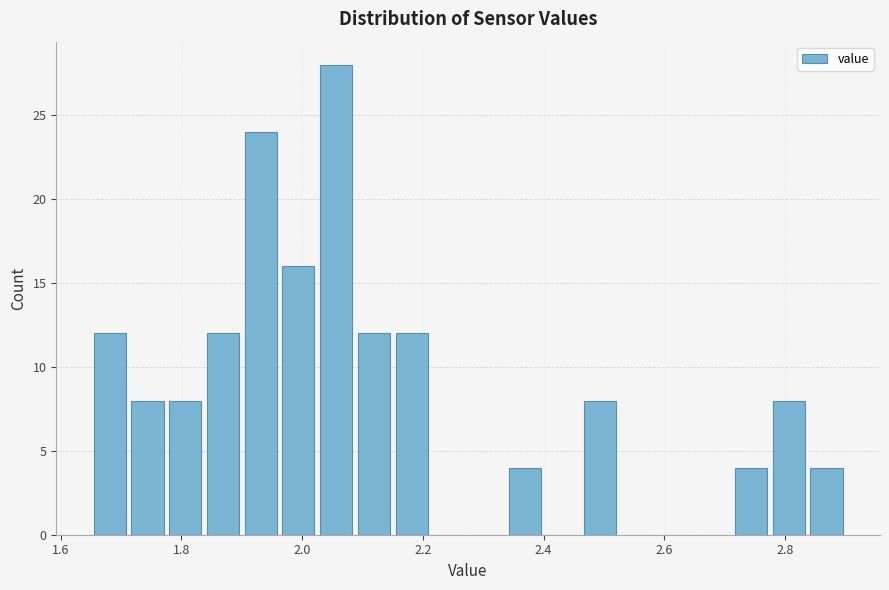

Around what value on the x-axis is the tallest bar? Give the approximate position of its centre, as read against the axis.

2.06